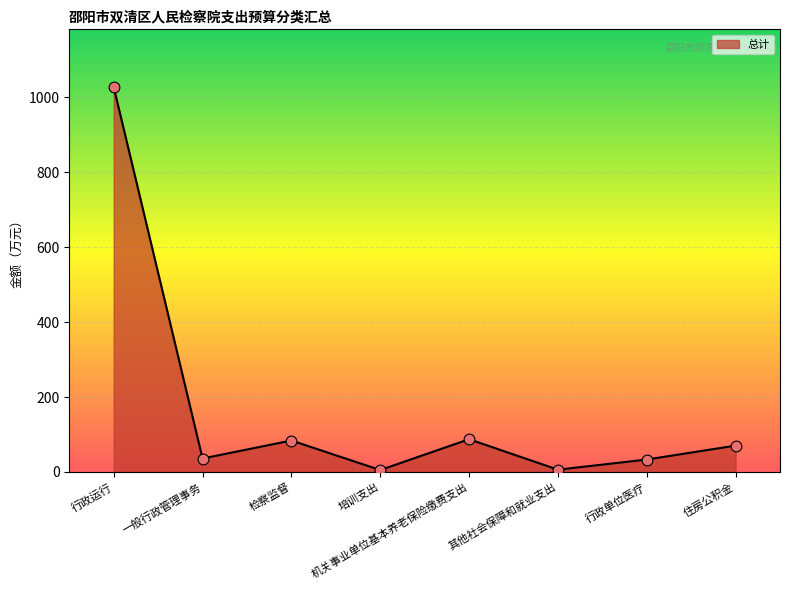

What is the change in value from 行政运行 to 检察监督?

-943.7